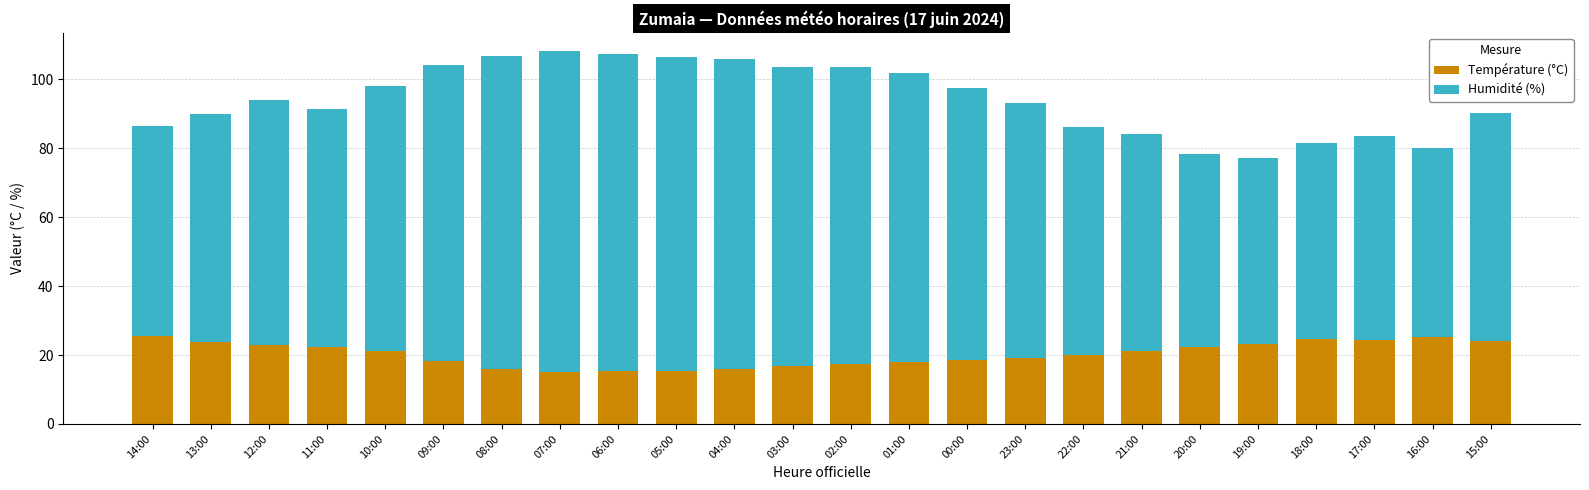

What is the sum of the Température (°C) values at 09:00 and 20:00?

40.6